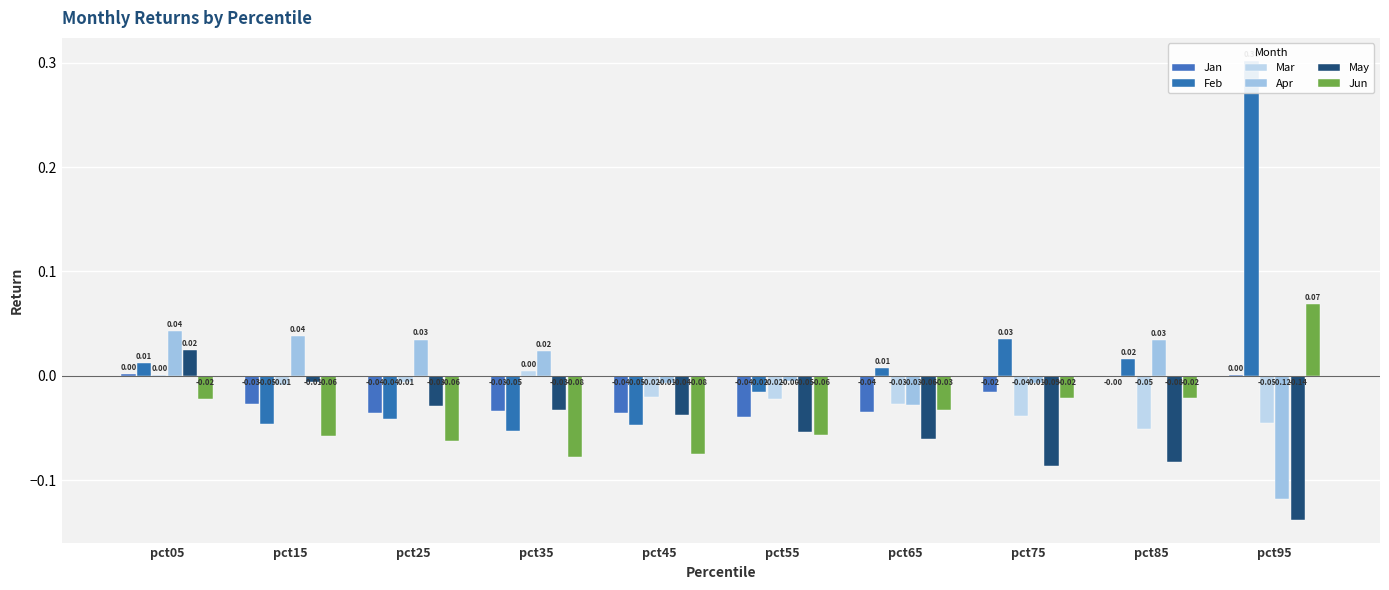

Reading left to right, extract all data points from this chart.

Jan: 0.0	-0.0	-0.0	-0.0	-0.0	-0.0	-0.0	-0.0	-0.0	0.0
Feb: 0.0	-0.0	-0.0	-0.1	-0.0	-0.0	0.0	0.0	0.0	0.3
Mar: 0.0	-0.0	-0.0	0.0	-0.0	-0.0	-0.0	-0.0	-0.1	-0.0
Apr: 0.0	0.0	0.0	0.0	-0.0	-0.0	-0.0	-0.0	0.0	-0.1
May: 0.0	-0.0	-0.0	-0.0	-0.0	-0.1	-0.1	-0.1	-0.1	-0.1
Jun: -0.0	-0.1	-0.1	-0.1	-0.1	-0.1	-0.0	-0.0	-0.0	0.1